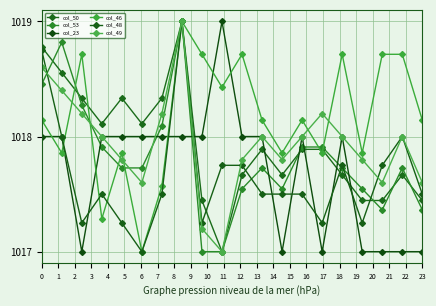

How many lines are shown in the chart?

6